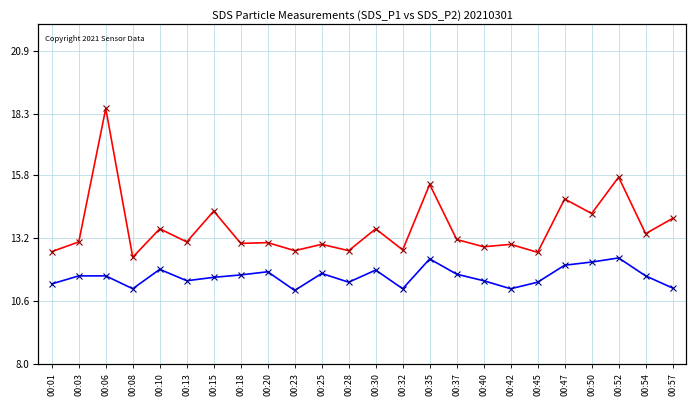

What are all the series names shown in the legend?

SDS_P1, SDS_P2